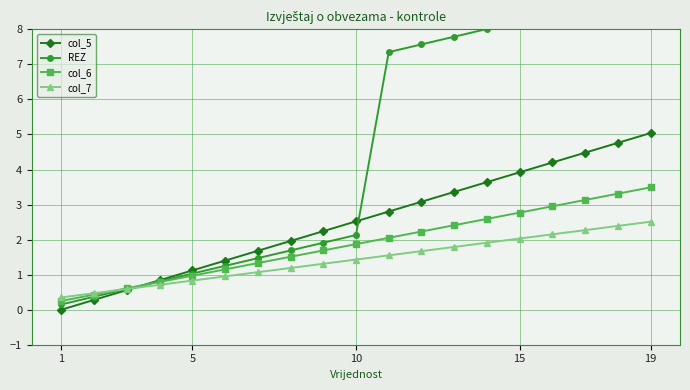

What is the minimum value for col_7?

0.3